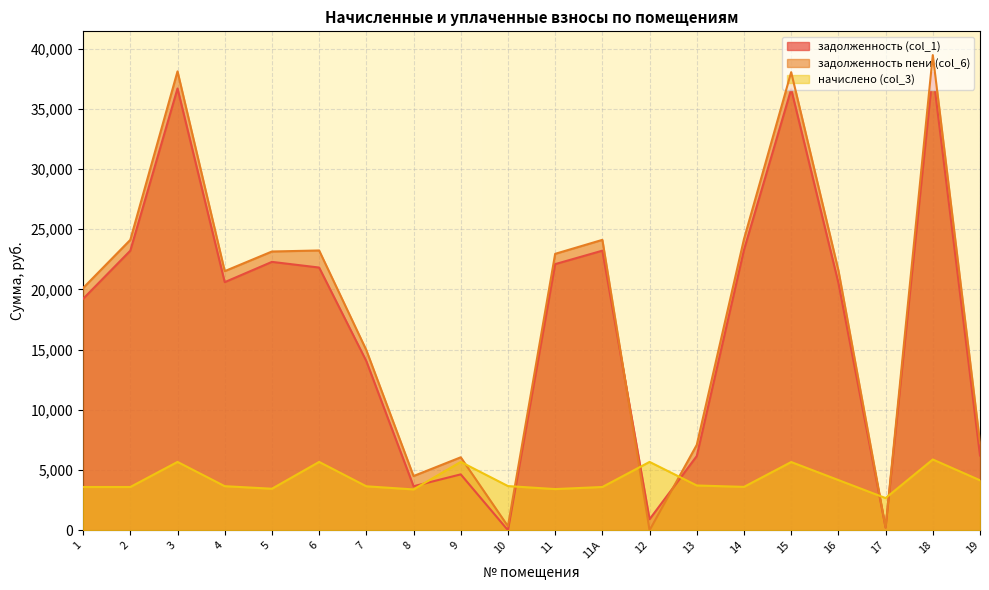

True or false: задолженность (col_1) and задолженность пени (col_6) intersect in this chart.

True